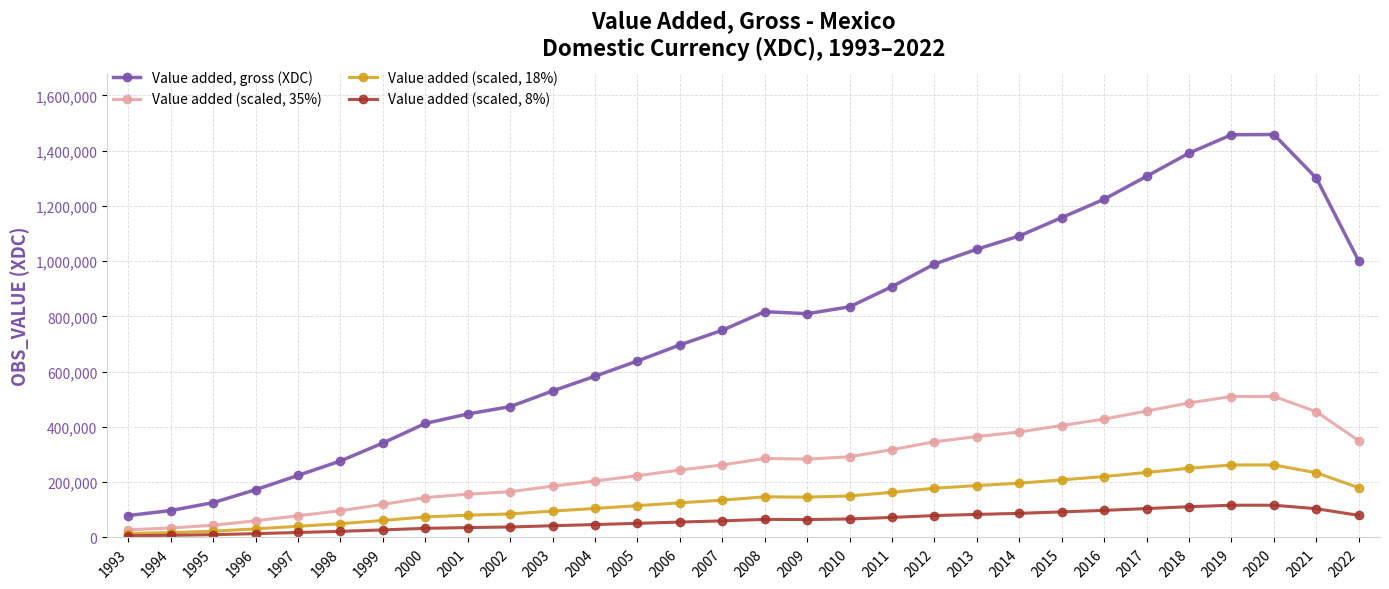

What is the difference between the highest and lowest values at 2021?

1196265.0